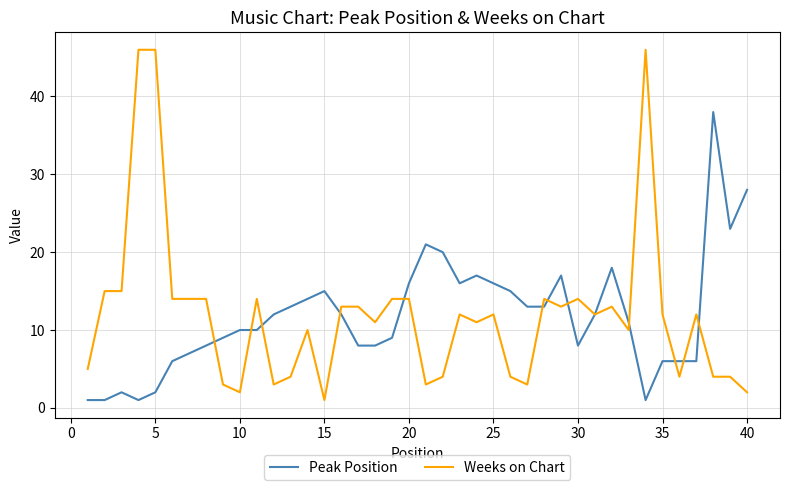

Reading left to right, extract all data points from this chart.

Peak Position: 1	1	2	1	2	6	7	8	9	10	10	12	13	14	15	12	8	8	9	16	21	20	16	17	16	15	13	13	17	8	12	18	11	1	6	6	6	38	23	28
Weeks on Chart: 5	15	15	46	46	14	14	14	3	2	14	3	4	10	1	13	13	11	14	14	3	4	12	11	12	4	3	14	13	14	12	13	10	46	12	4	12	4	4	2